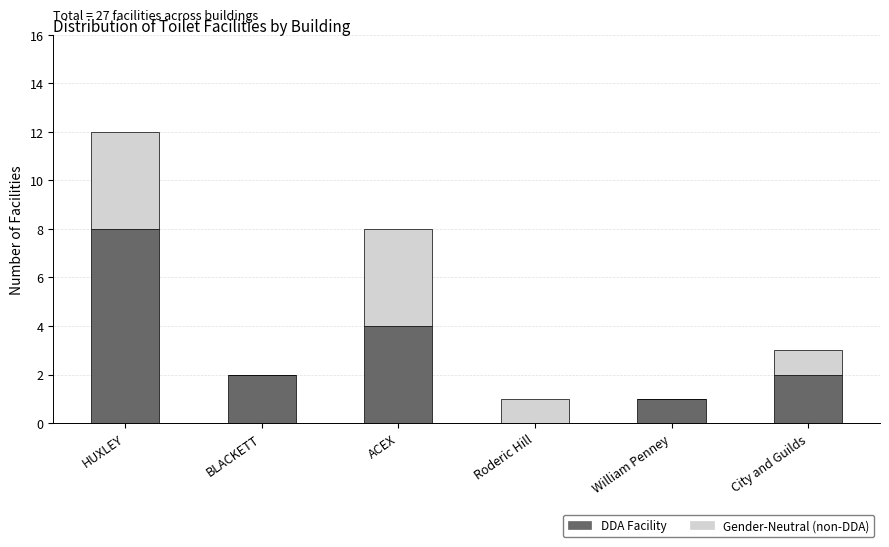

What is the sum of all DDA Facility values?

17